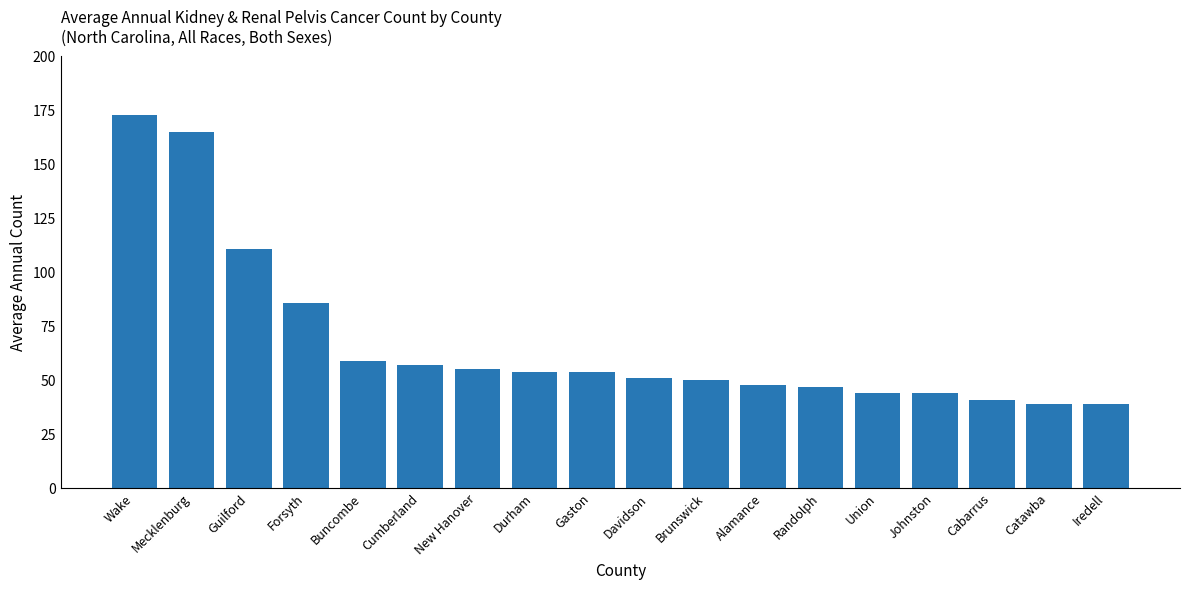

What is the maximum value shown in the chart?

173